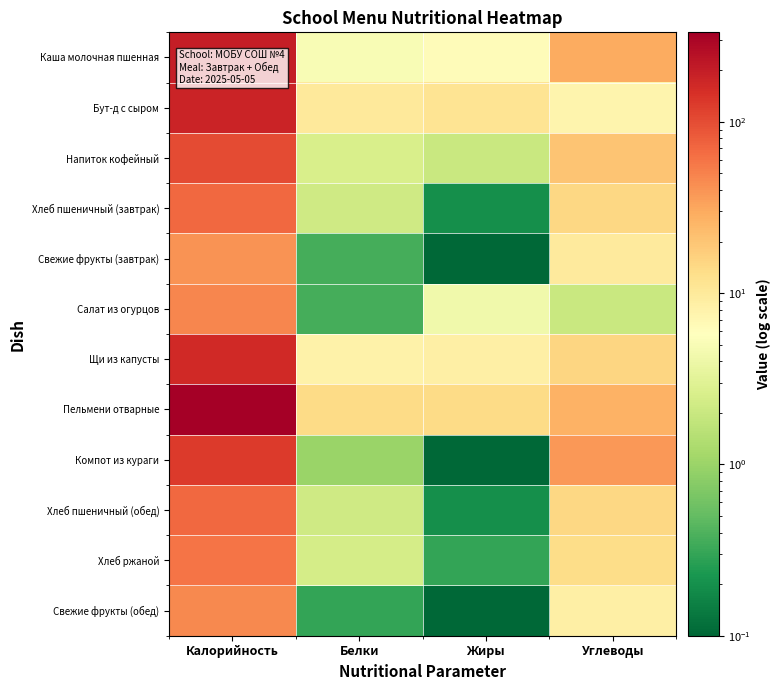

At how many categories does at least one series exceed 91?

1